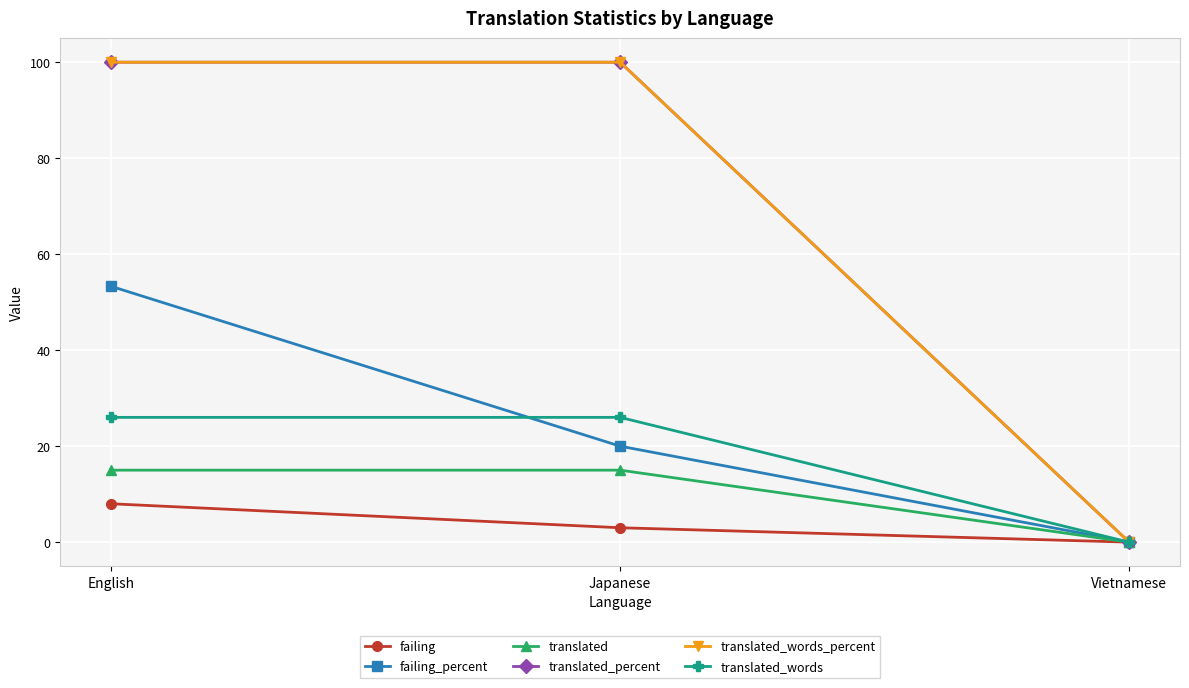

What is the sum of all failing_percent values?

73.3